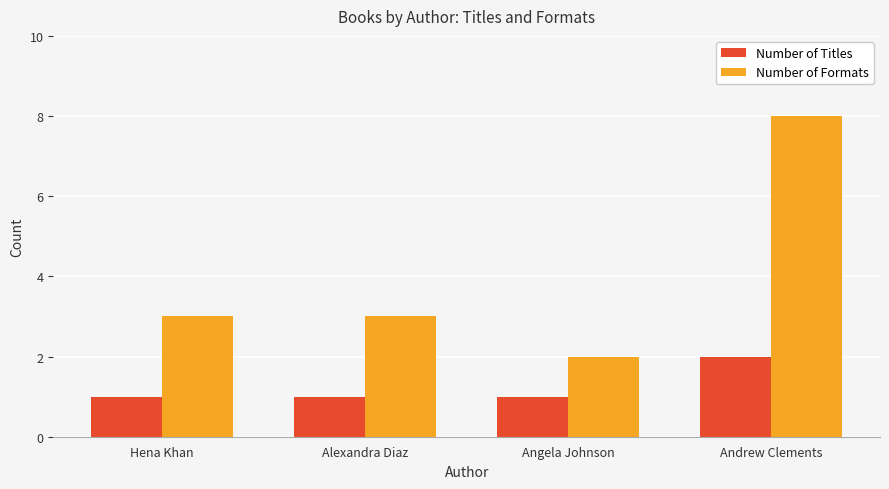

What are all the series names shown in the legend?

Number of Titles, Number of Formats